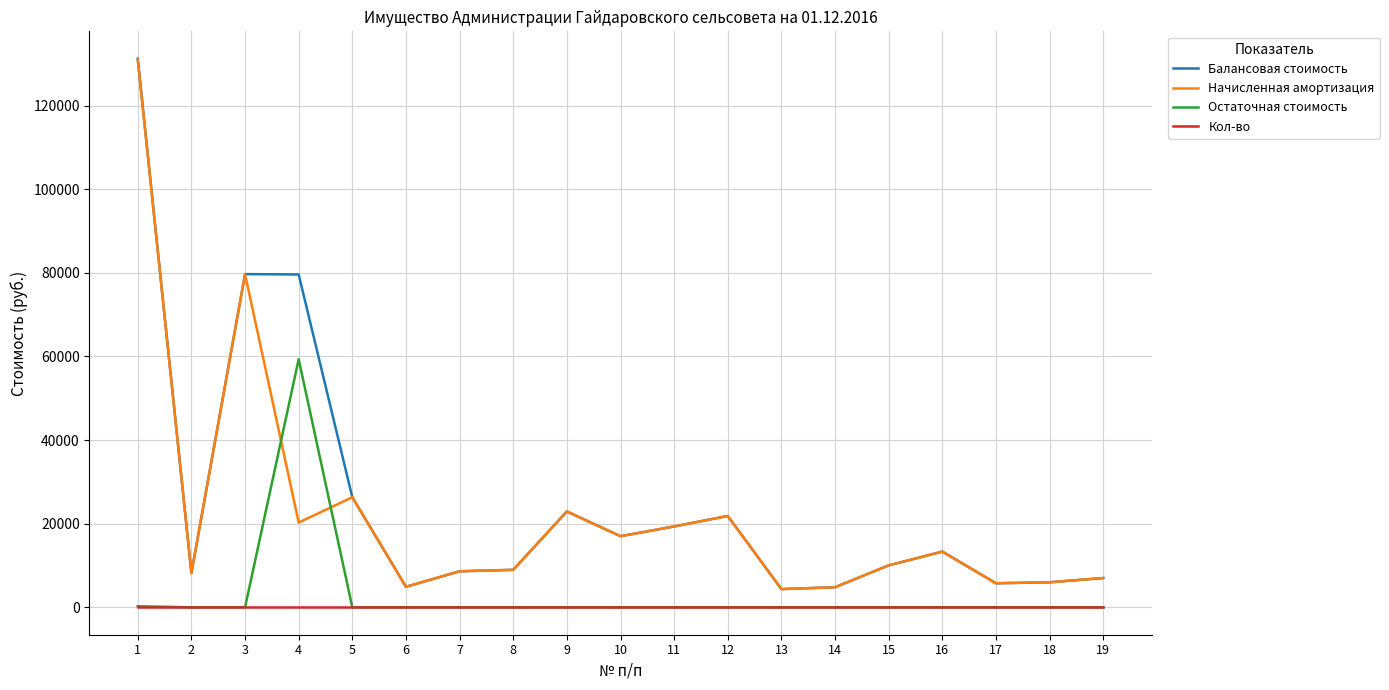

What is the maximum value shown in the chart?

131187.2